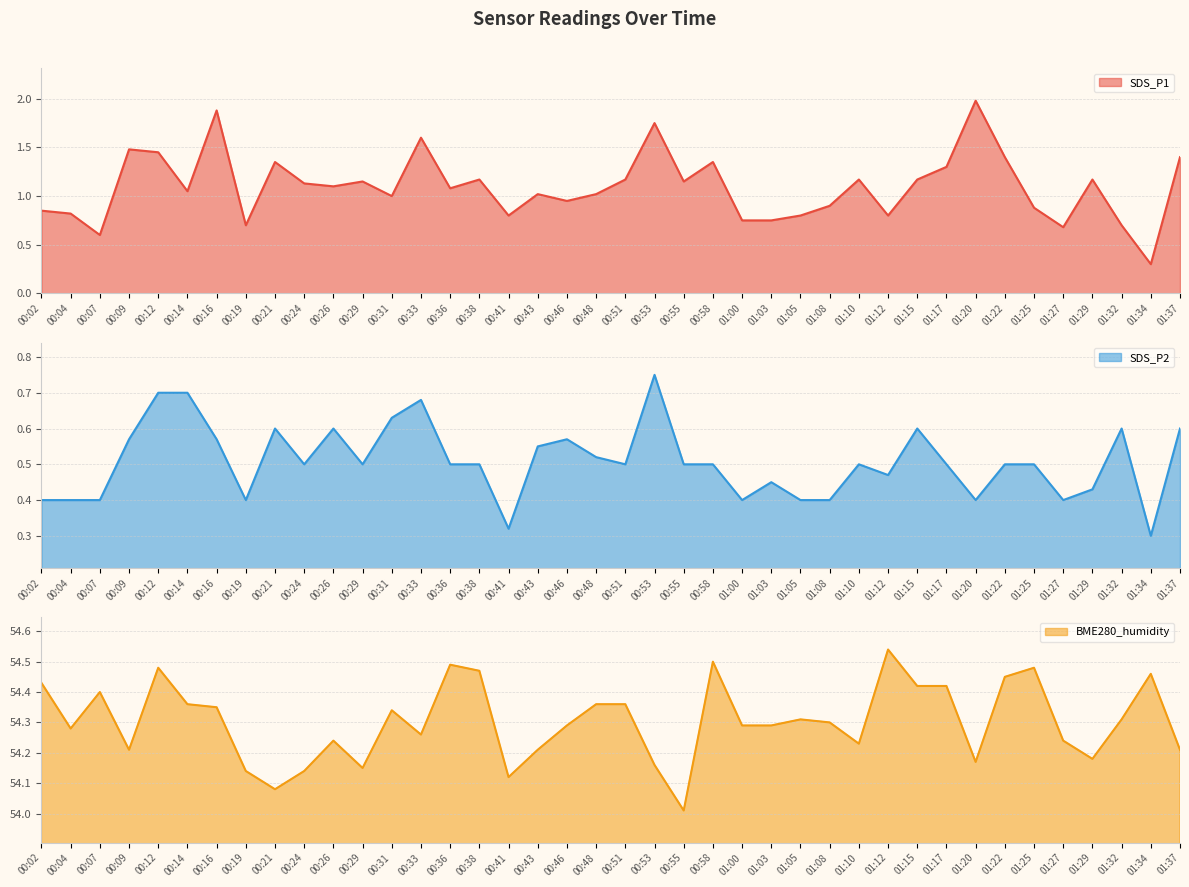

What are all the series names shown in the legend?

SDS_P1, SDS_P2, BME280_humidity